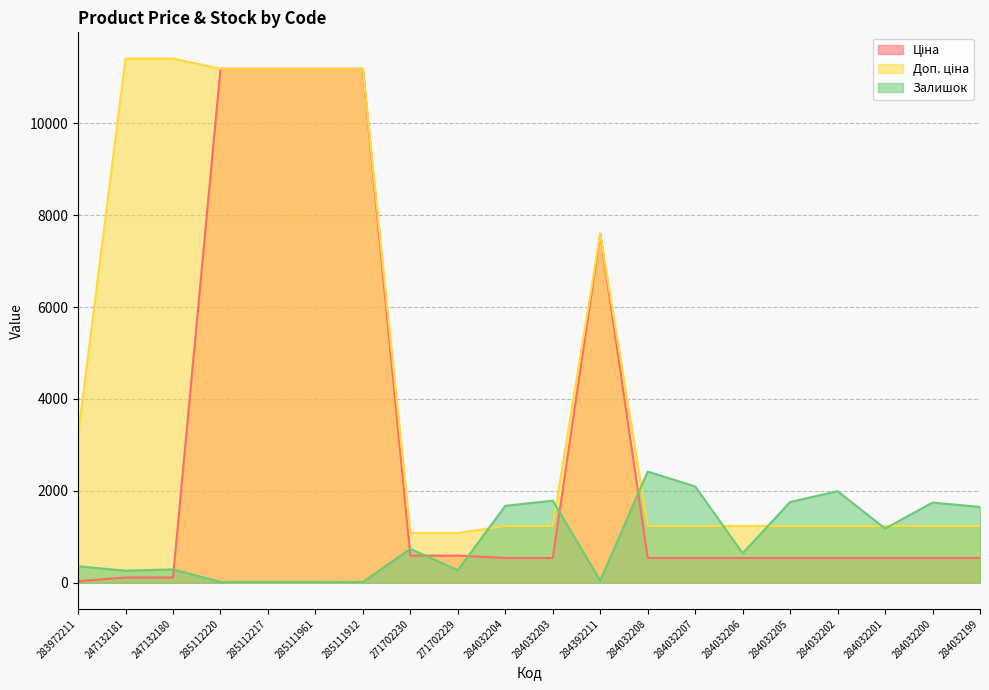

Where do Доп. ціна and Залишок first cross each other?

271702229 and 284032204